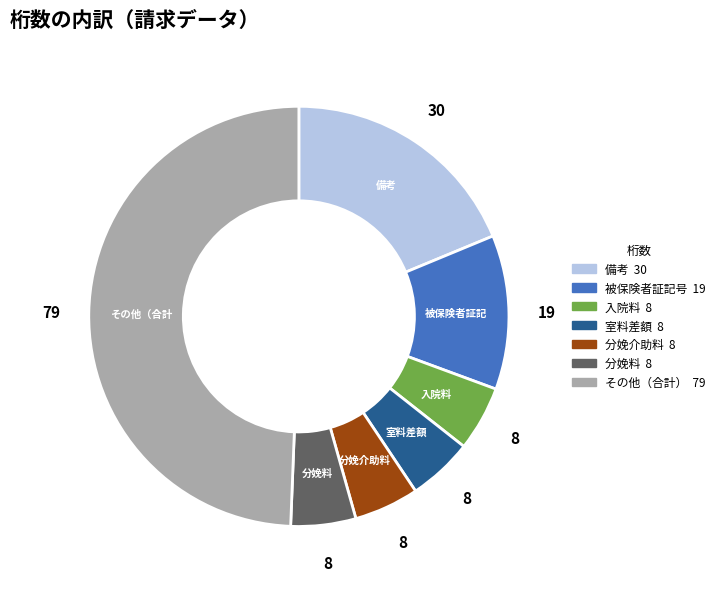

Does any single category account for the majority?

No